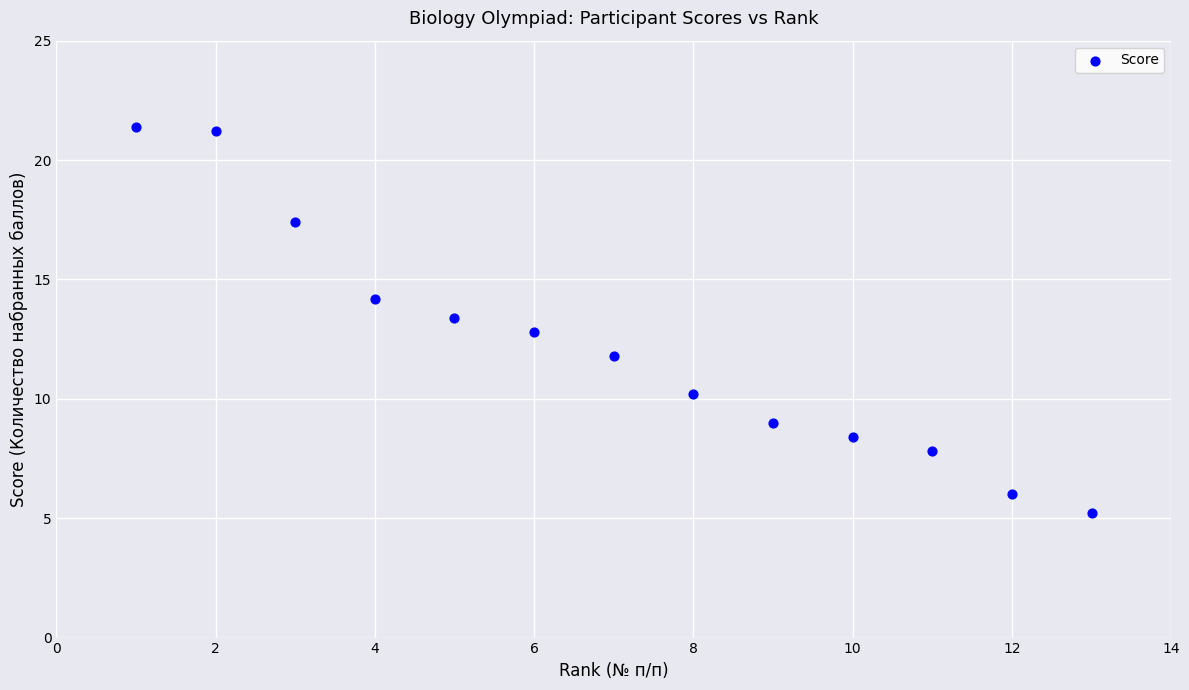

What is the range of X values (max minus min)?

12.0